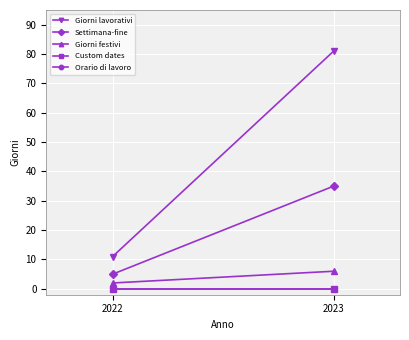

Reading left to right, extract all data points from this chart.

Giorni lavorativi: 2022=11	2023=81
Settimana-fine: 2022=5	2023=35
Giorni festivi: 2022=2	2023=6
Custom dates: 2022=0	2023=0
Orario di lavoro: 2022=0	2023=0